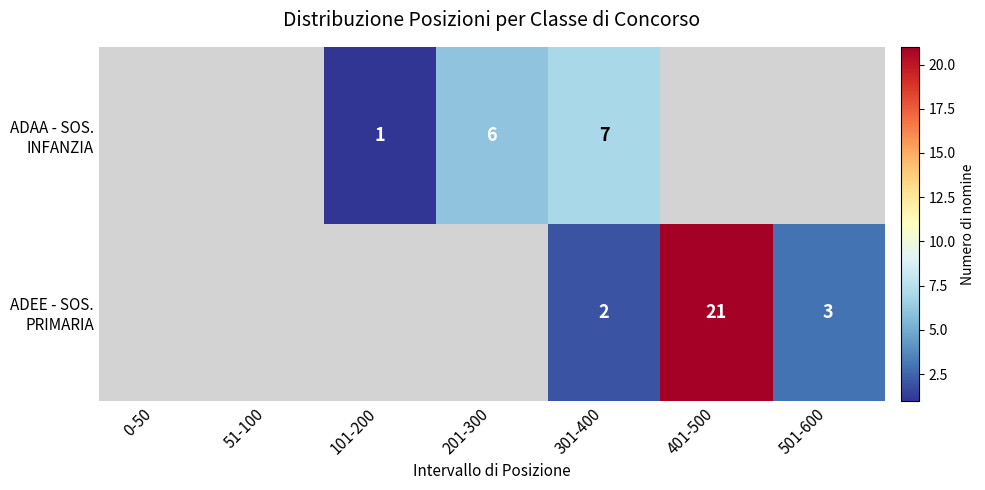

The value of ADEE - SOS. PRIMARIA at 401-500 is 21.0. True or false?

True